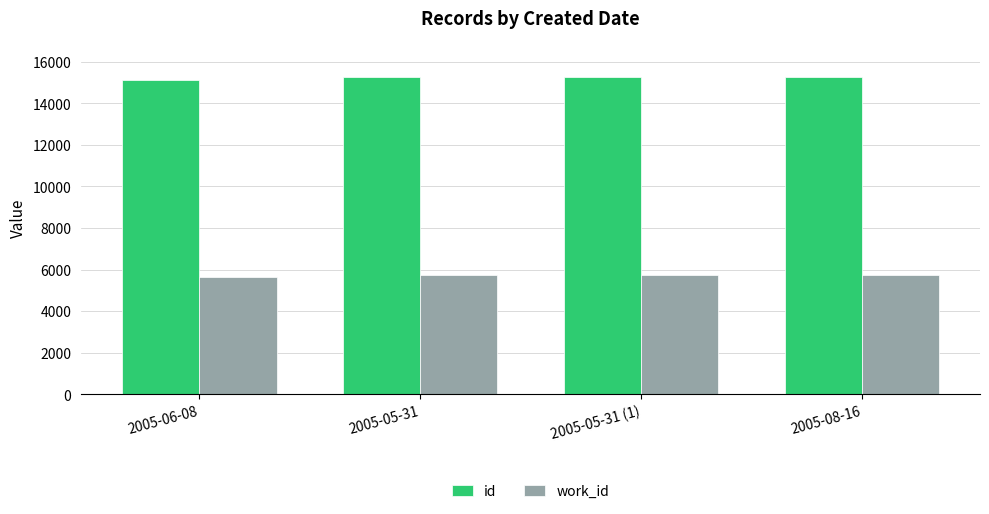

Is the value of work_id at 2005-05-31 greater than the value of id at 2005-05-31?

No